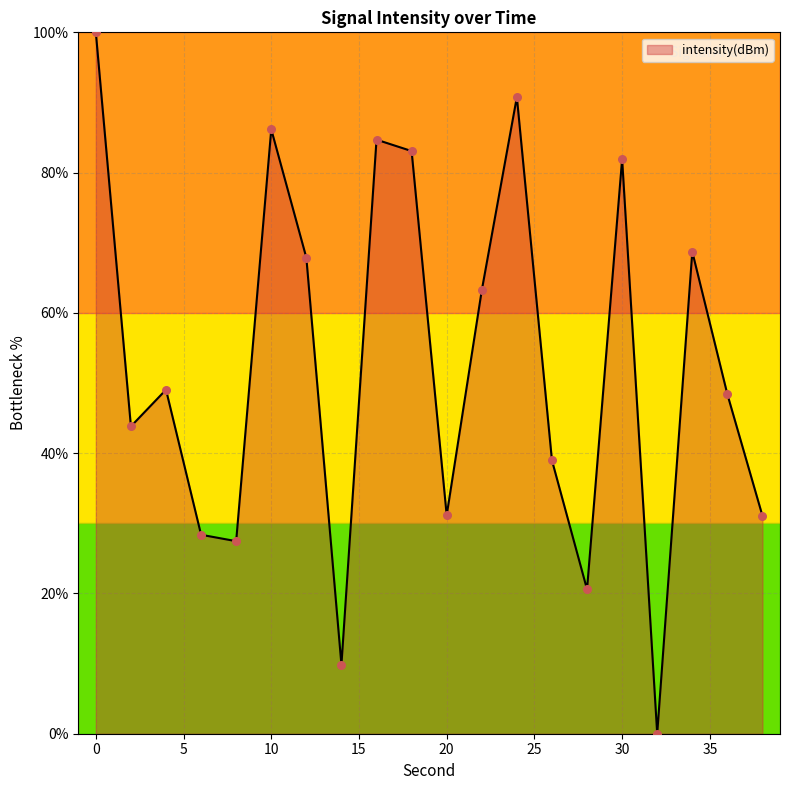

What is the difference between the maximum and minimum values?

100.0